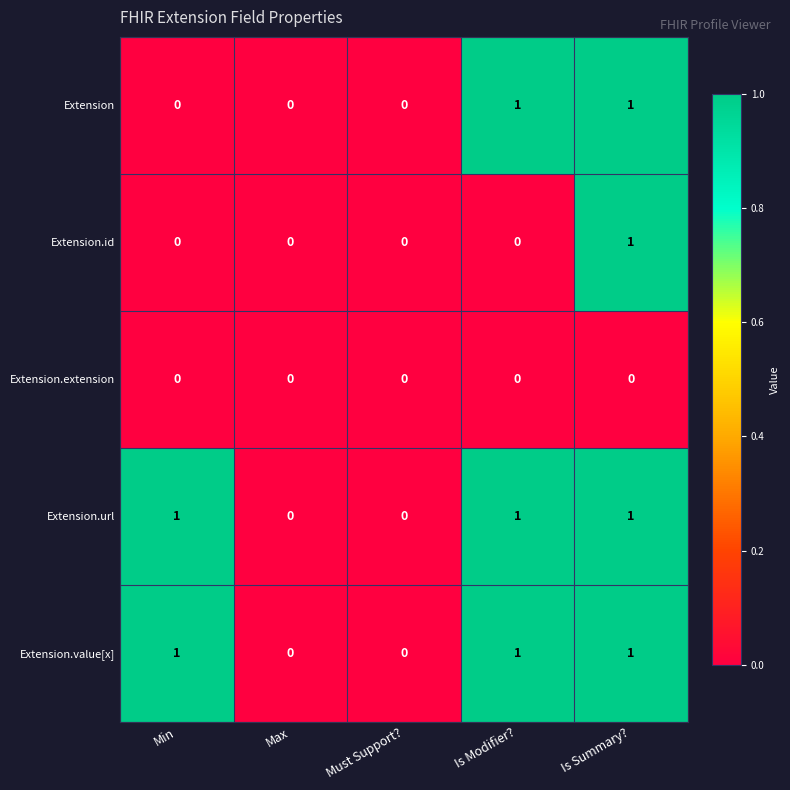

At which category is the sum across all series the highest?

Is Summary?